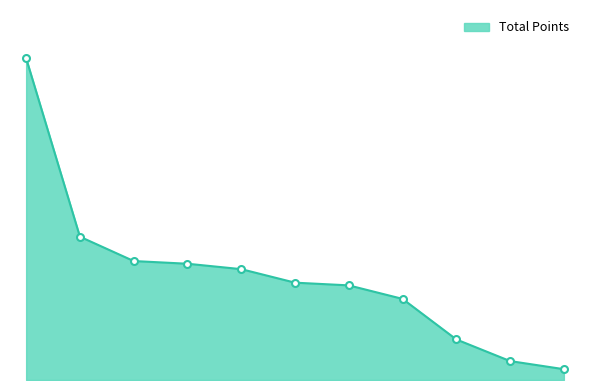

How many distinct data groups are displayed?

1